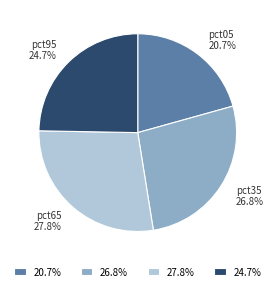

What is the smallest slice in the pie chart?

20.7%